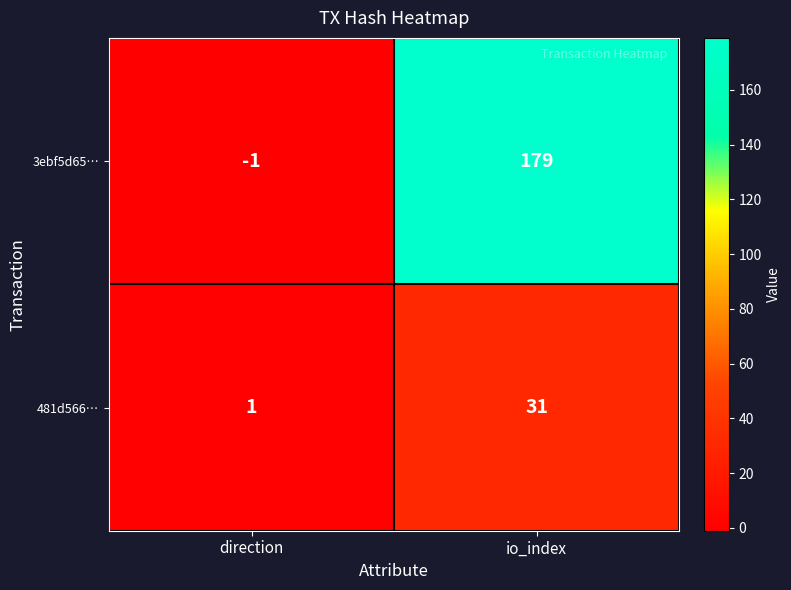

At which label is 3ebf5d65… closest to 89?

direction